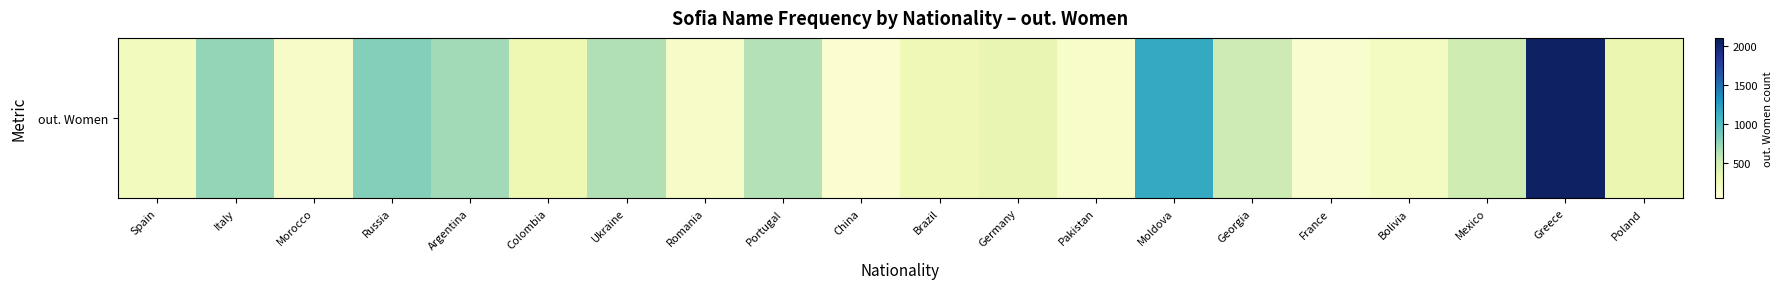

Count the number of categories in the chart.

20